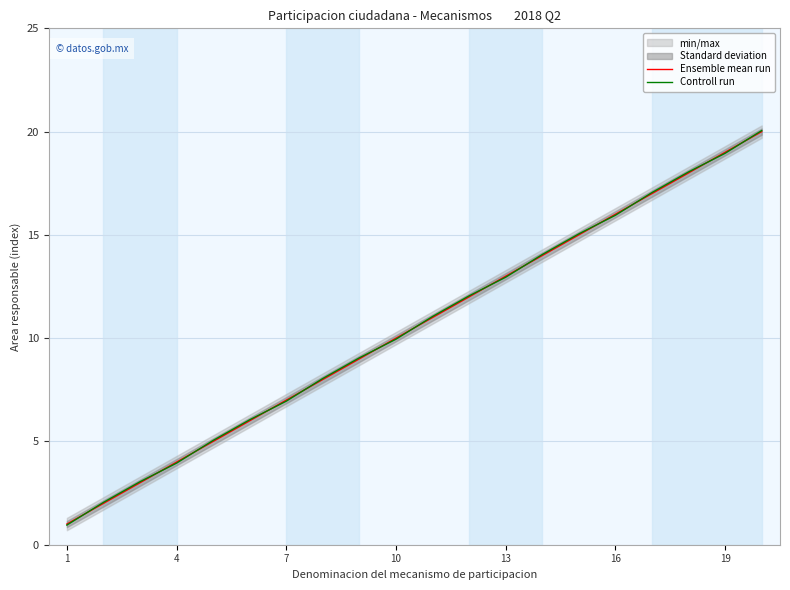

Reading right to left, list all the values displayed in this chart.

Ensemble mean run: 20.0	19.0	18.0	17.0	16.0	15.0	14.0	13.0	12.0	11.0	10.0	9.0	8.0	7.0	6.0	5.0	4.0	3.0	2.0	1.0
Controll run: 20.1	18.9	18.1	17.1	15.9	15.1	14.1	12.9	12.1	11.1	9.9	9.1	8.1	7.0	6.0	5.0	4.0	3.0	2.0	0.9